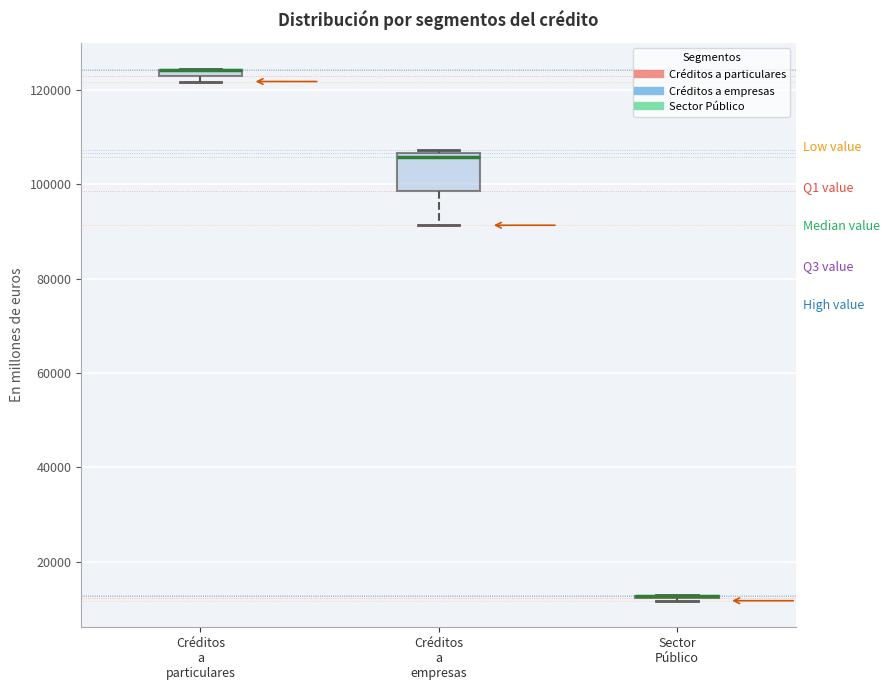

Comparing the boxes themselves (not the whiskers), which one is the tallest?

Créditos a empresas